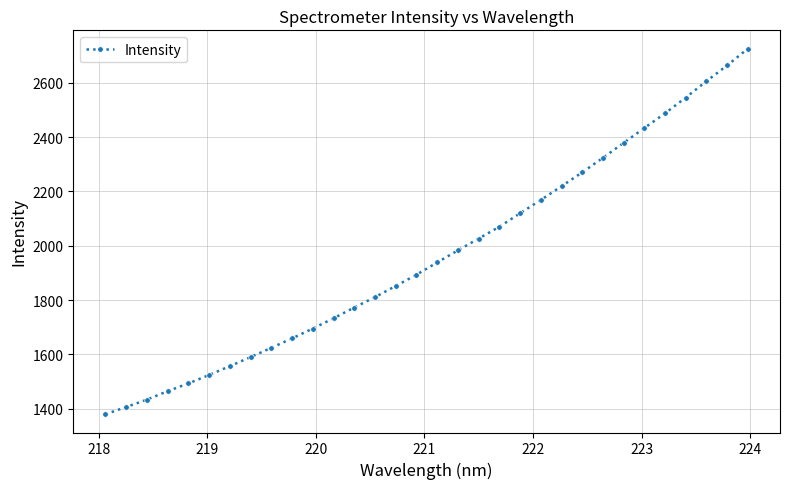

What is the value of the 30th point from the left?

2605.6